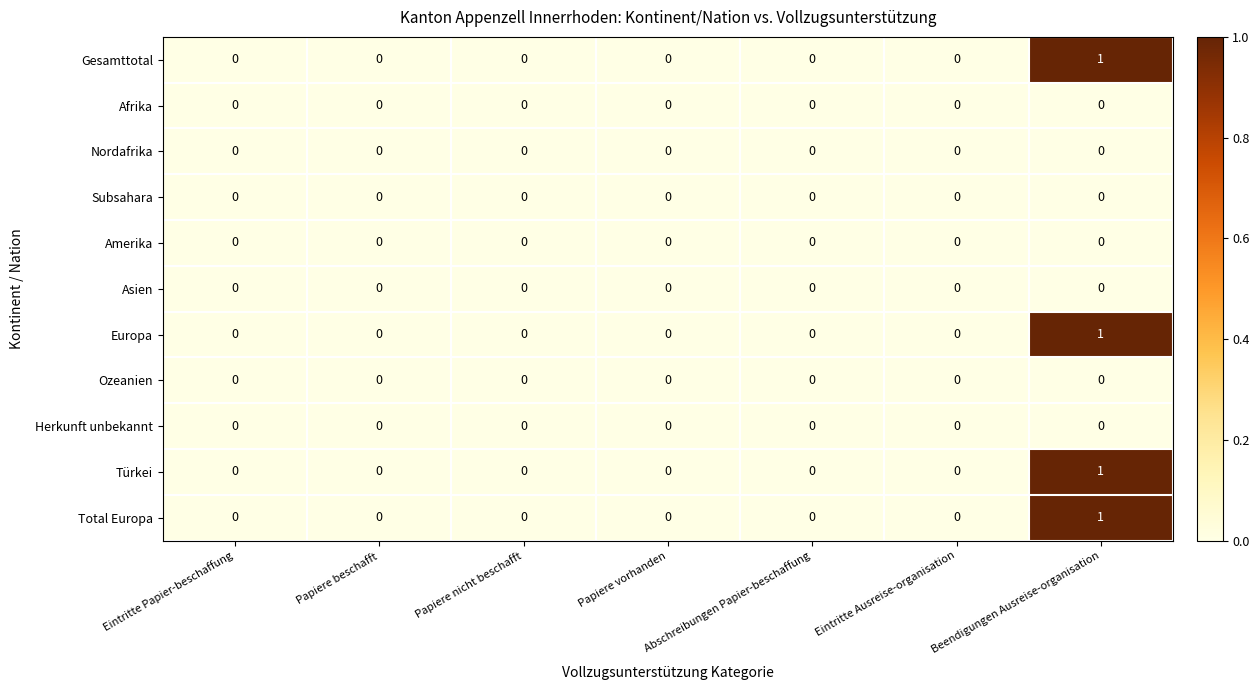

At which category is the sum across all series the highest?

Beendigungen Ausreise-organisation